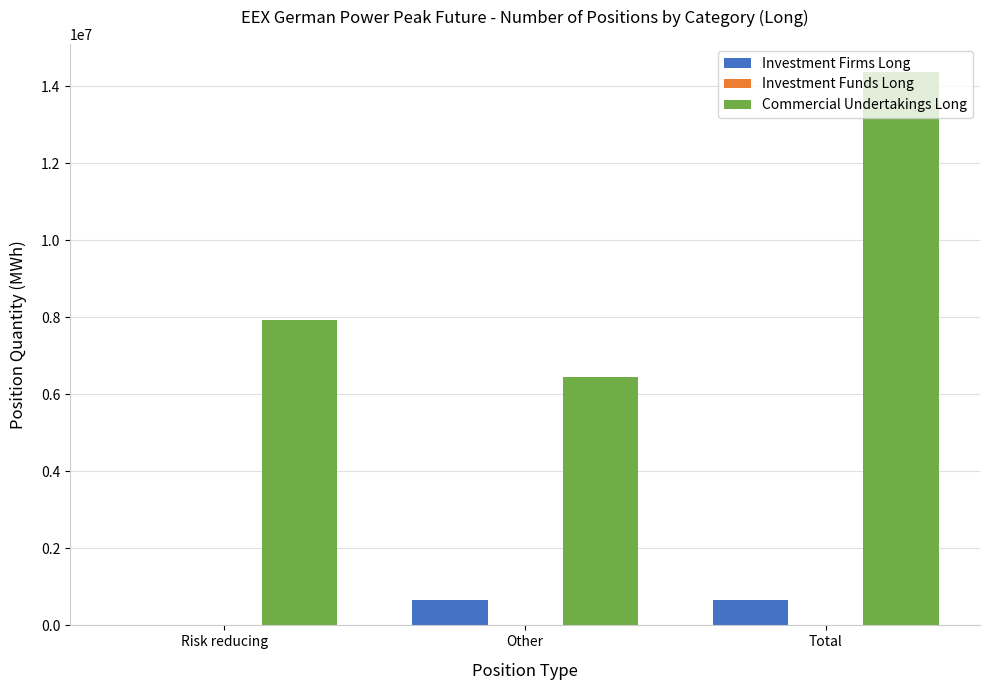

What is the maximum value shown in the chart?

14382708